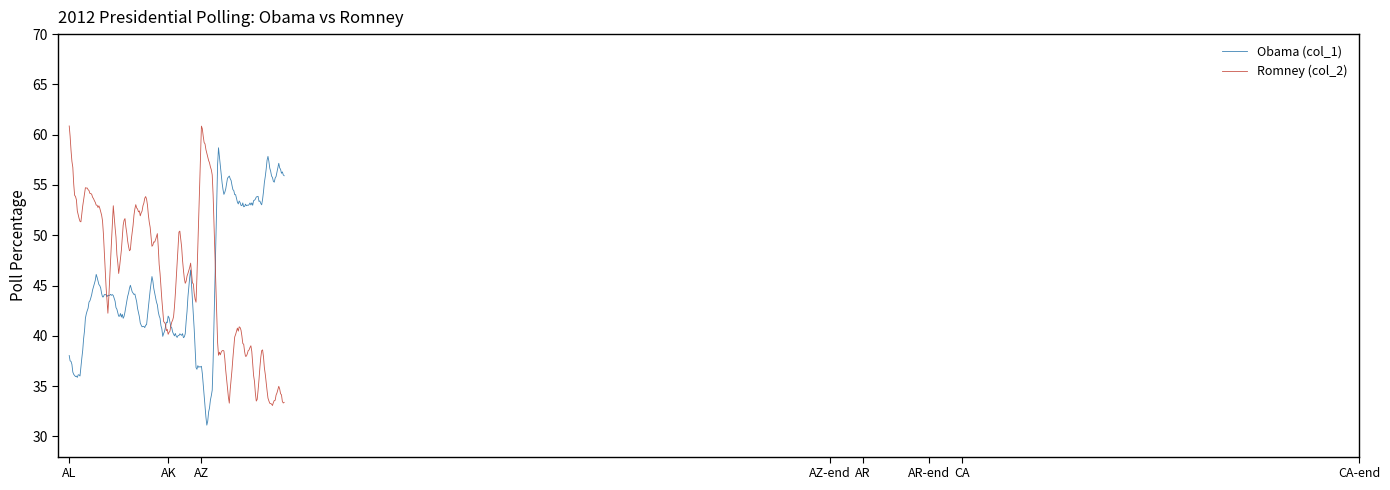

What is the greatest value displayed?

60.9